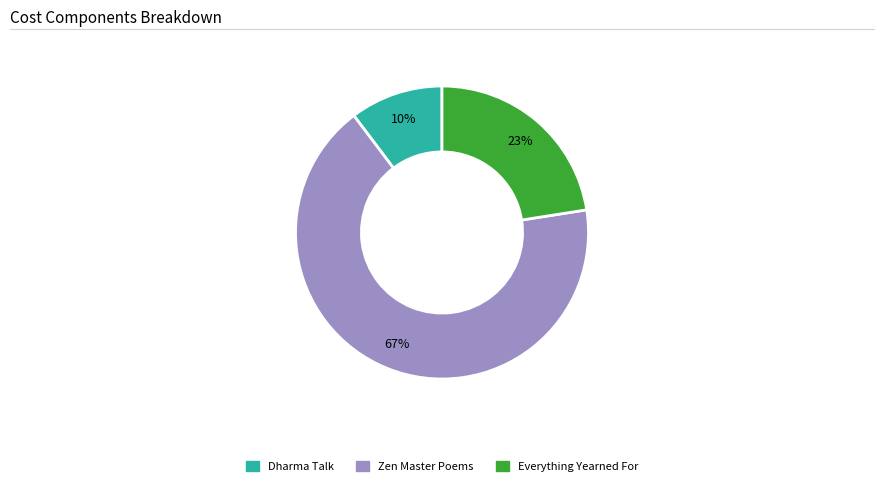

Rank the categories by value from highest to lowest.

Zen Master Poems, Everything Yearned For, Dharma Talk